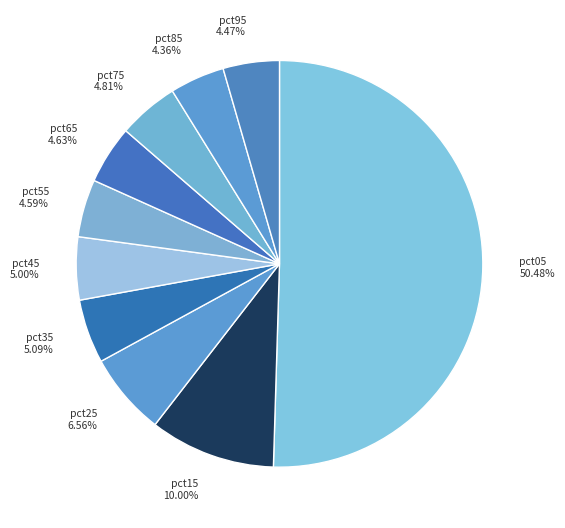

Is it true that pct35 is 5% of the pie?

True